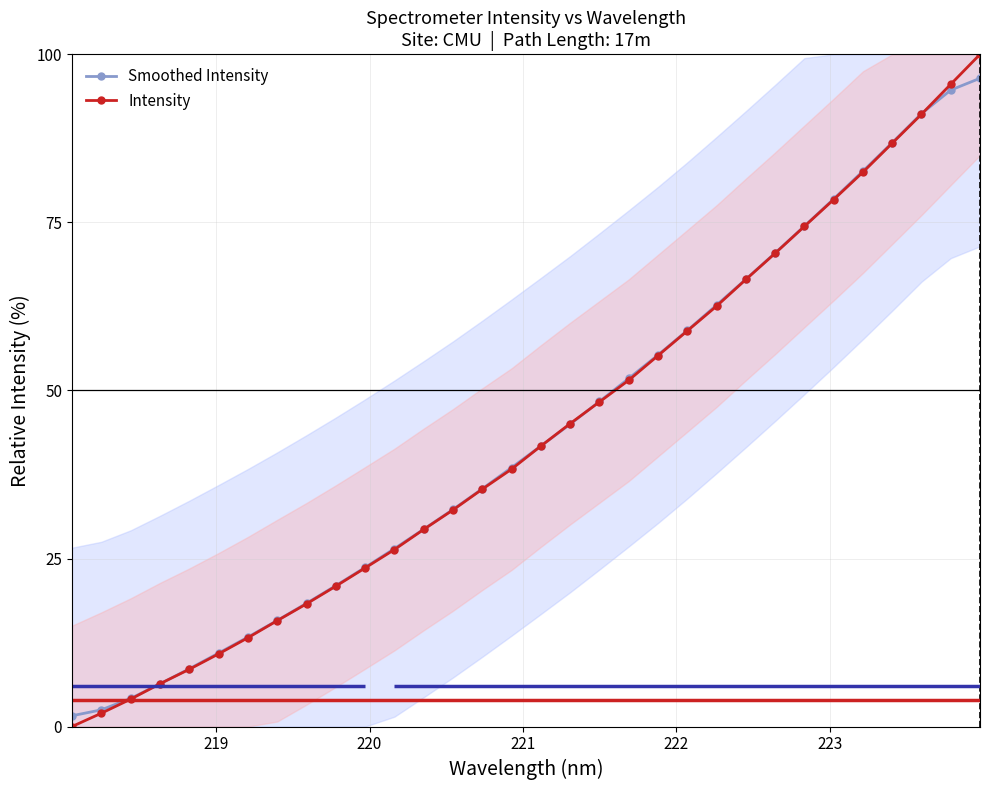

What is the value of the Smoothed Intensity point at the 7th from the left?

13.3